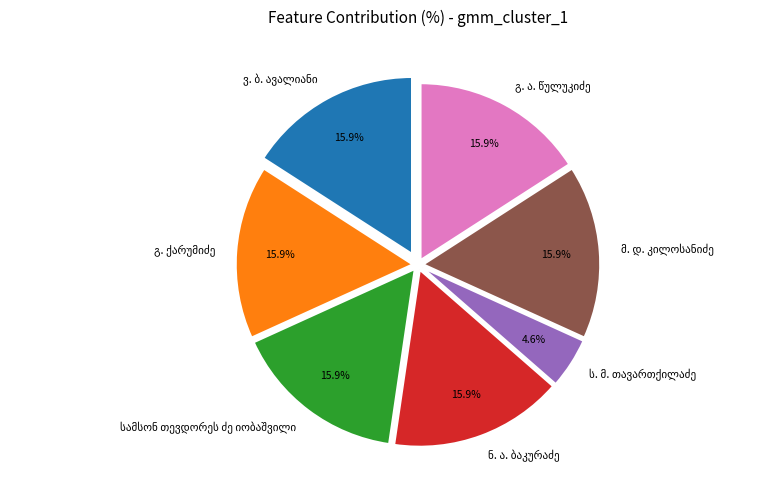

Is there a majority slice in this chart?

No